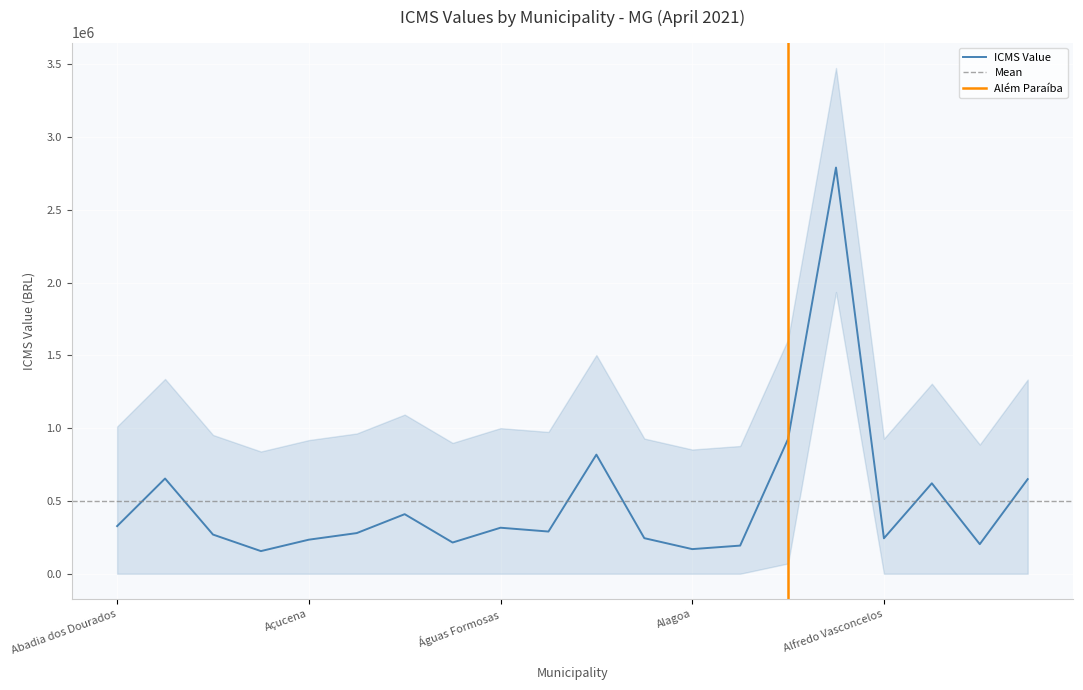

Rank the categories by value from lowest to highest.

Acaiaca, Alagoa, Albertina, Alpercata, Aguanil, Açucena, Alfredo Vasconcelos, Aiuruoca, Abre Campo, Água Boa, Águas Vermelhas, Águas Formosas, Abadia dos Dourados, Água Comprida, Almenara, Alpinópolis, Abaeté, Aimorés, Além Paraíba, Alfenas